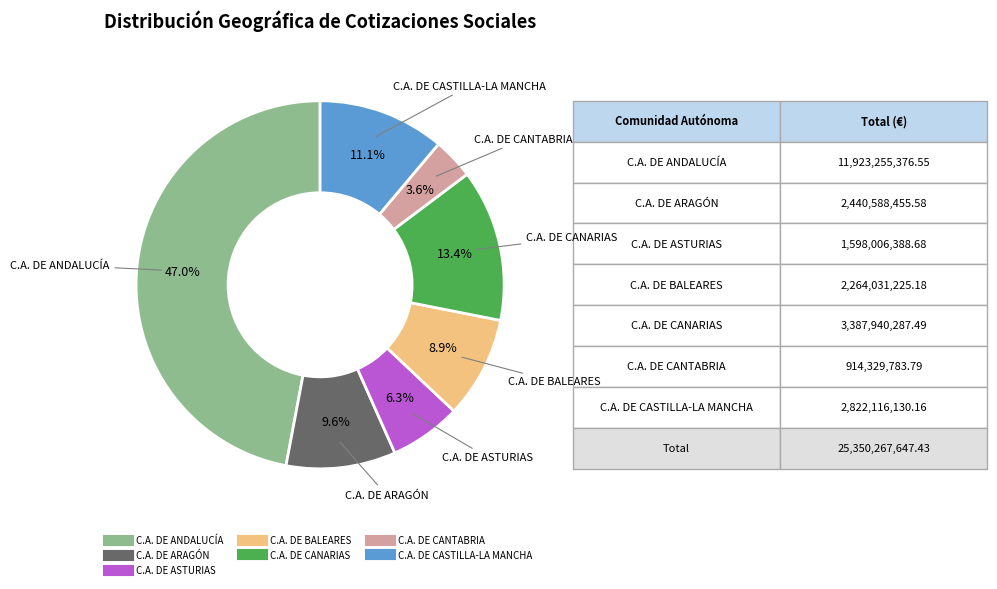

Which has a higher value, C.A. DE CANTABRIA or C.A. DE CASTILLA-LA MANCHA?

C.A. DE CASTILLA-LA MANCHA